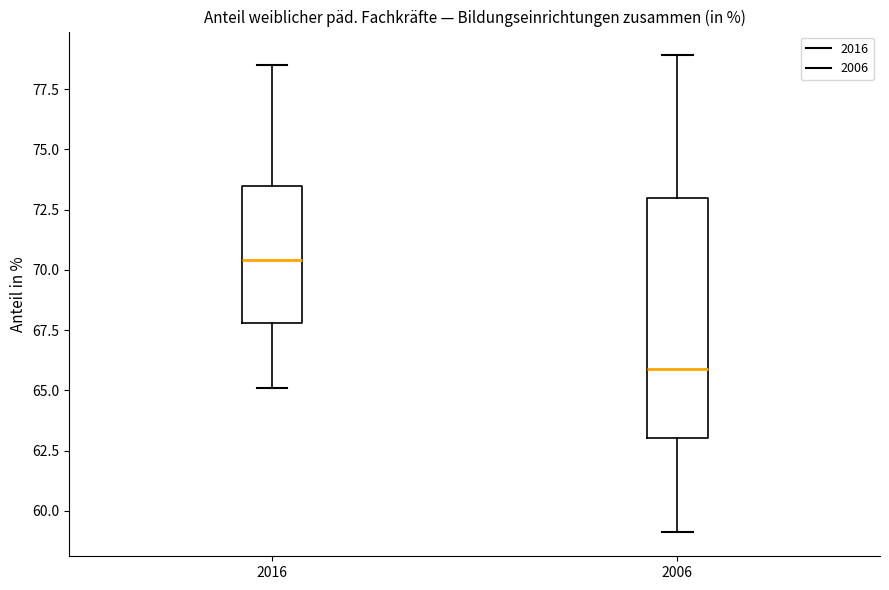

Where is the lower edge of the box at x = 2016 on the y-axis? The values are not printed on the chart, so give them approximately, as read against the axis.

68.0